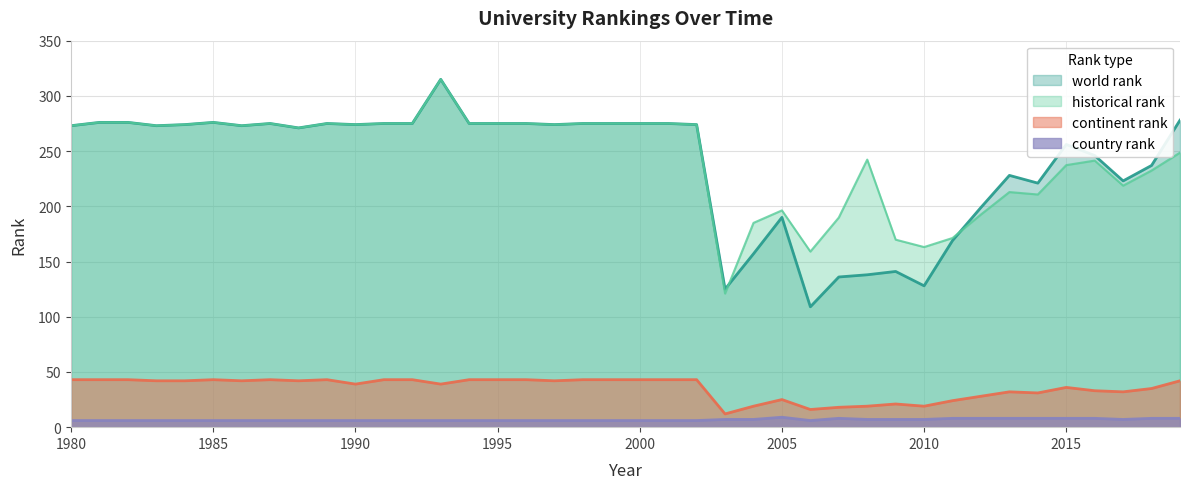

What is the highest value of the world rank series?

315.0